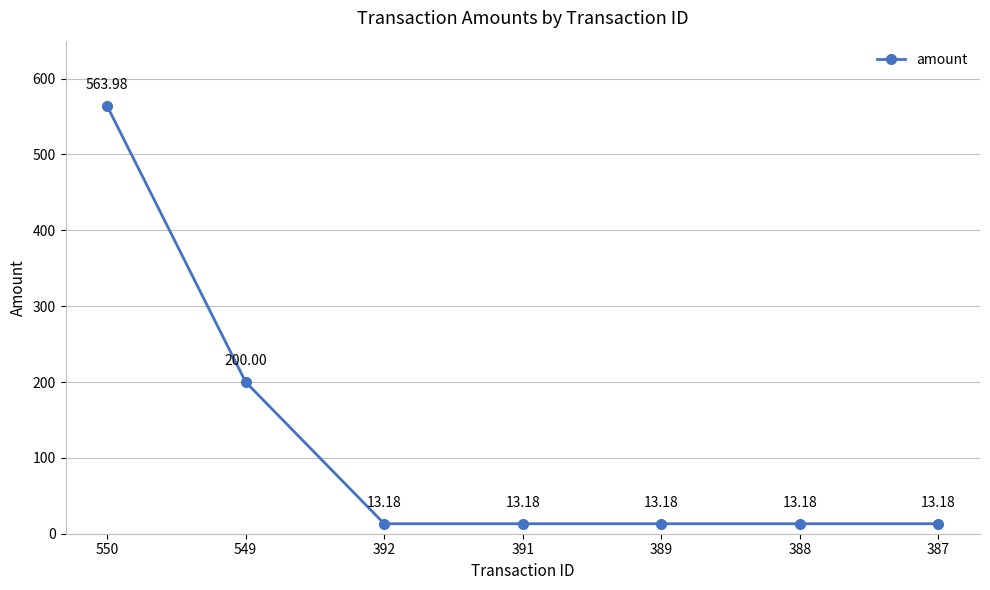

What is the sum of the values at 388 and 550?

577.2